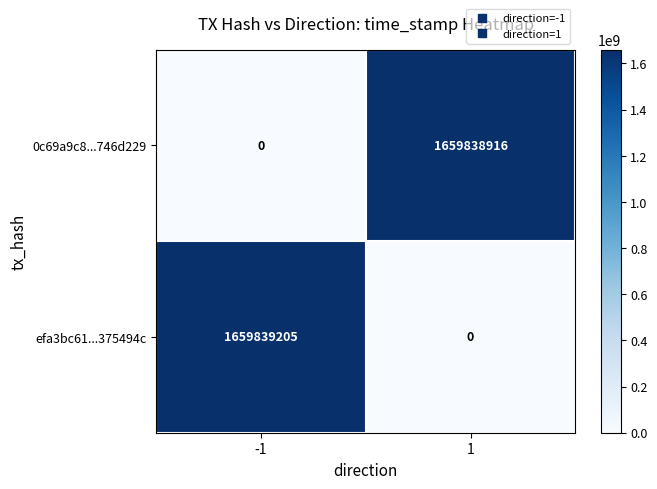

What is the total value across all series at -1?

1659839205